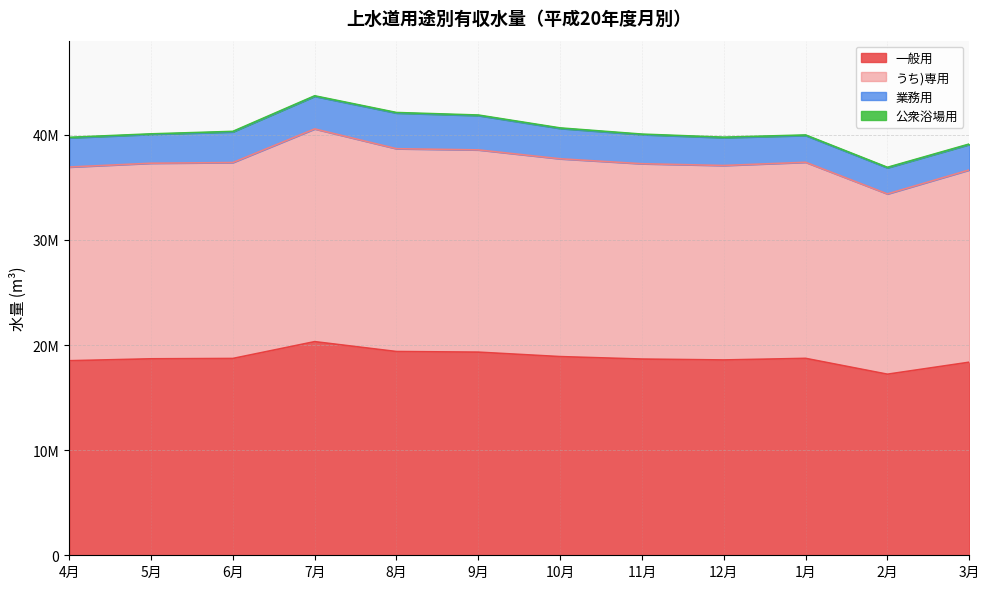

How many categories are shown in the chart?

12